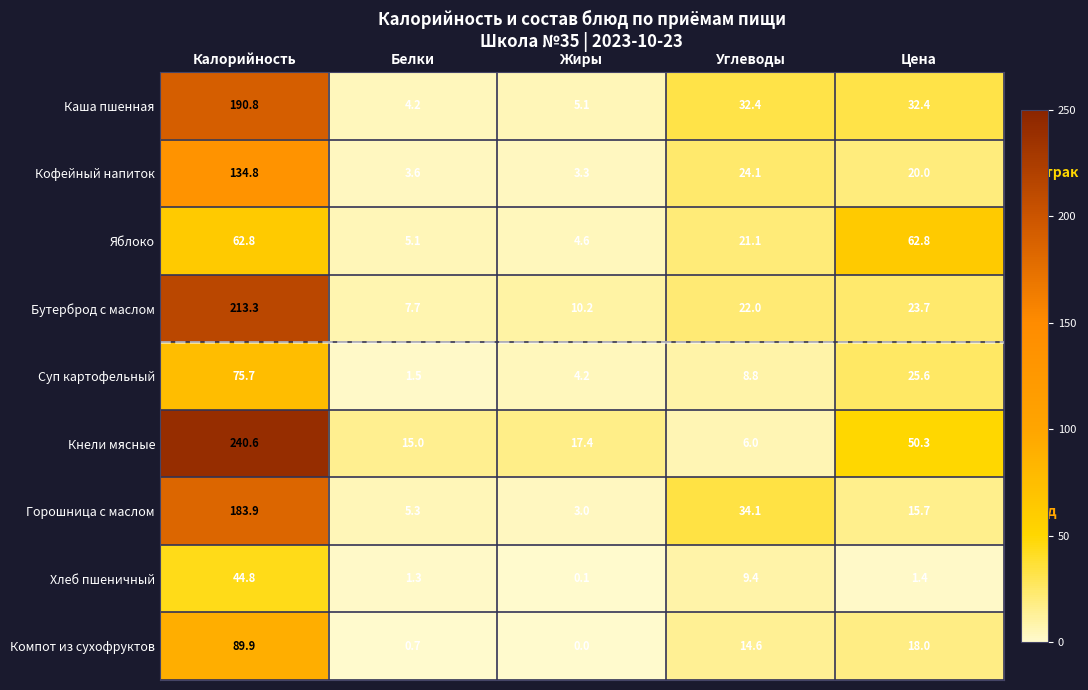

Read the Суп картофельный value at Белки.

1.5